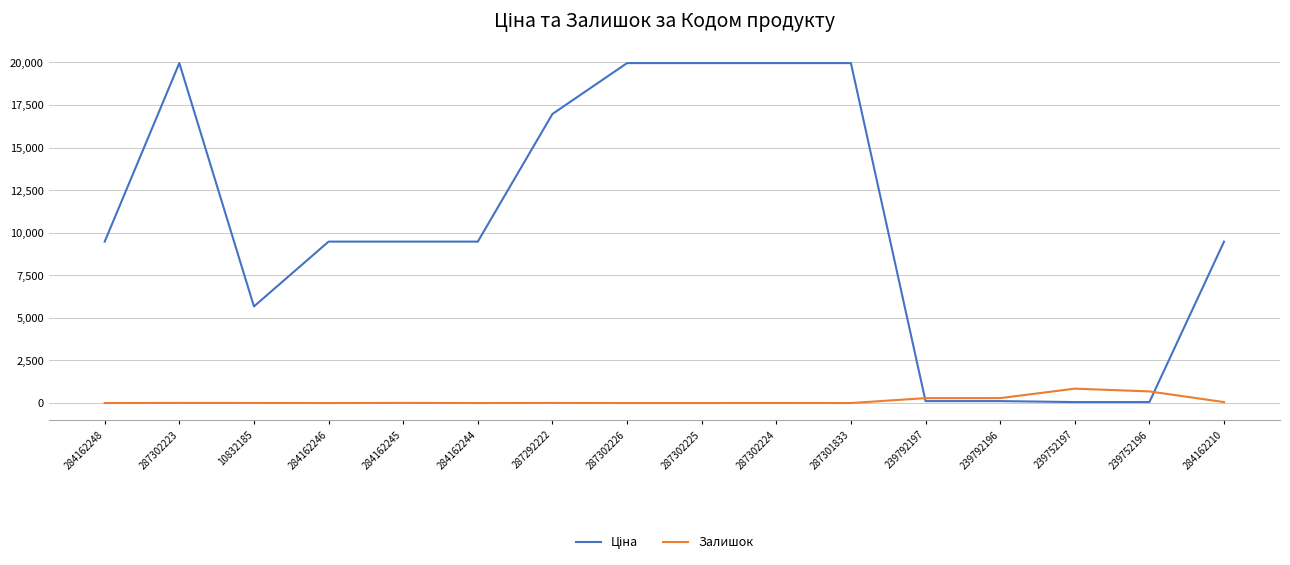

Is it true that Залишок equals 8.0 at 284162245?

True